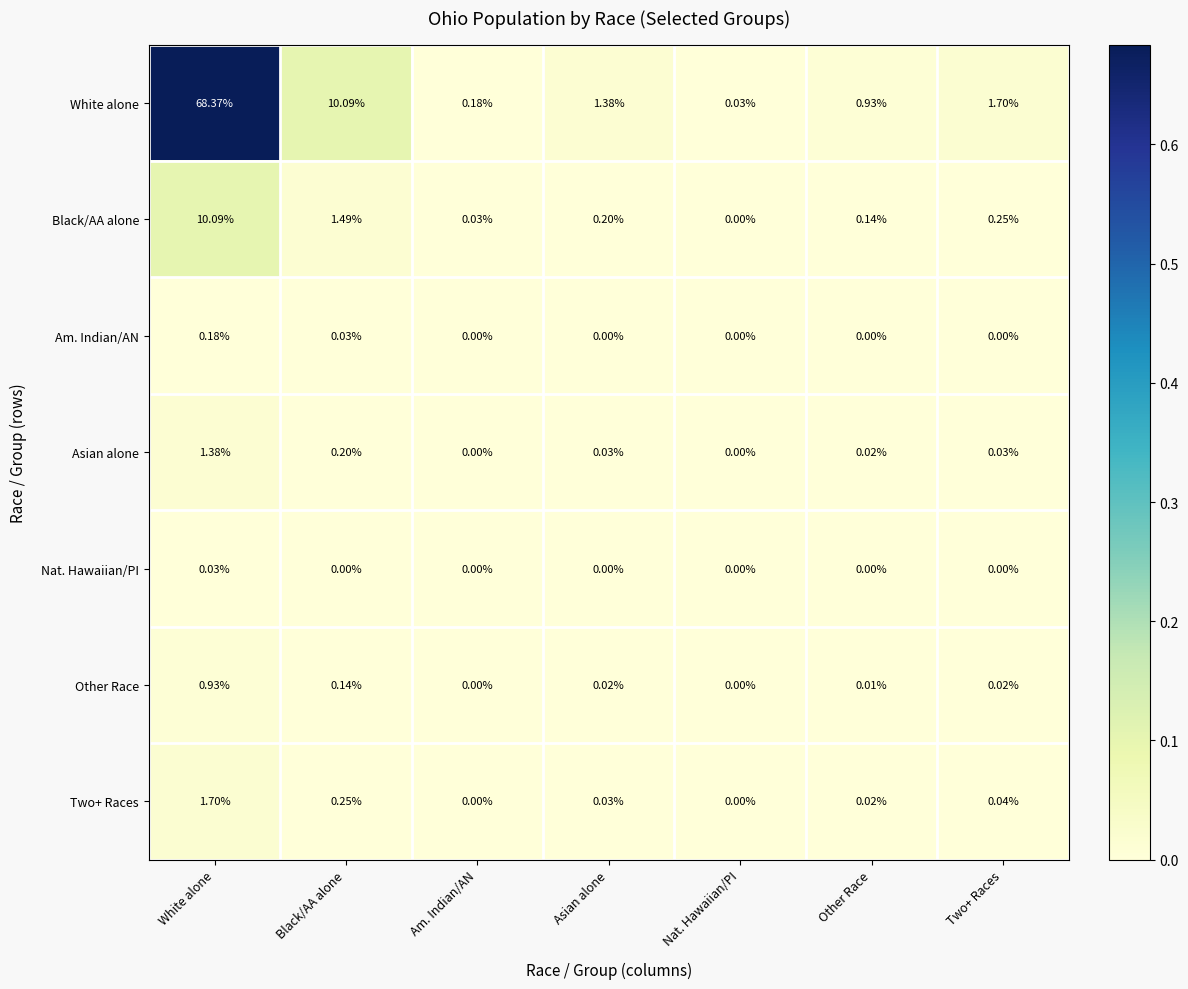

Which series has the widest spread of values?

White alone